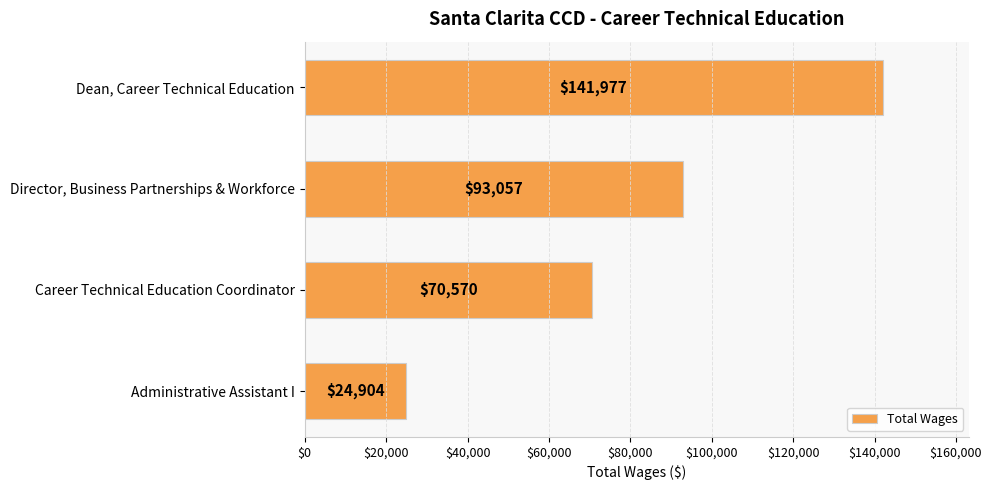

What is the difference between the maximum and minimum values?

117073